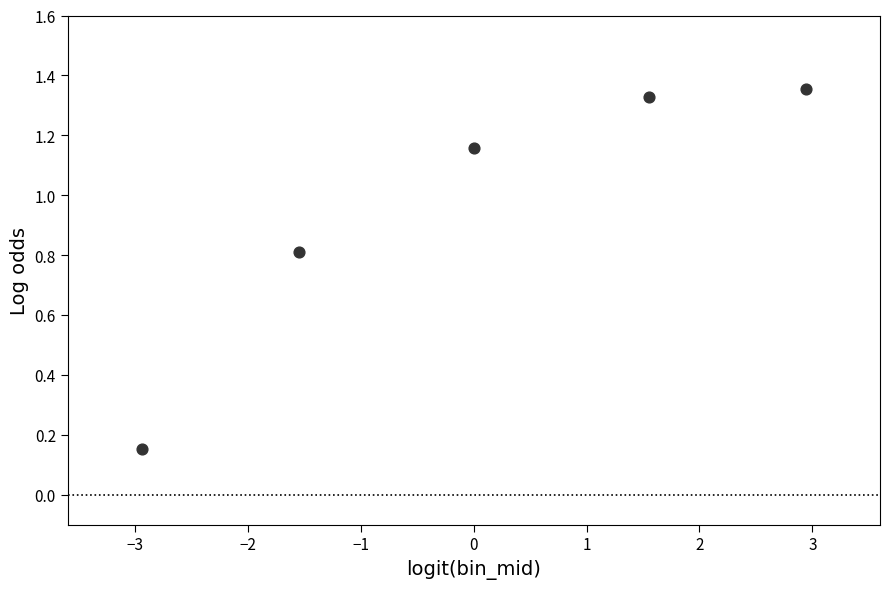

What is the average Y value?

1.0